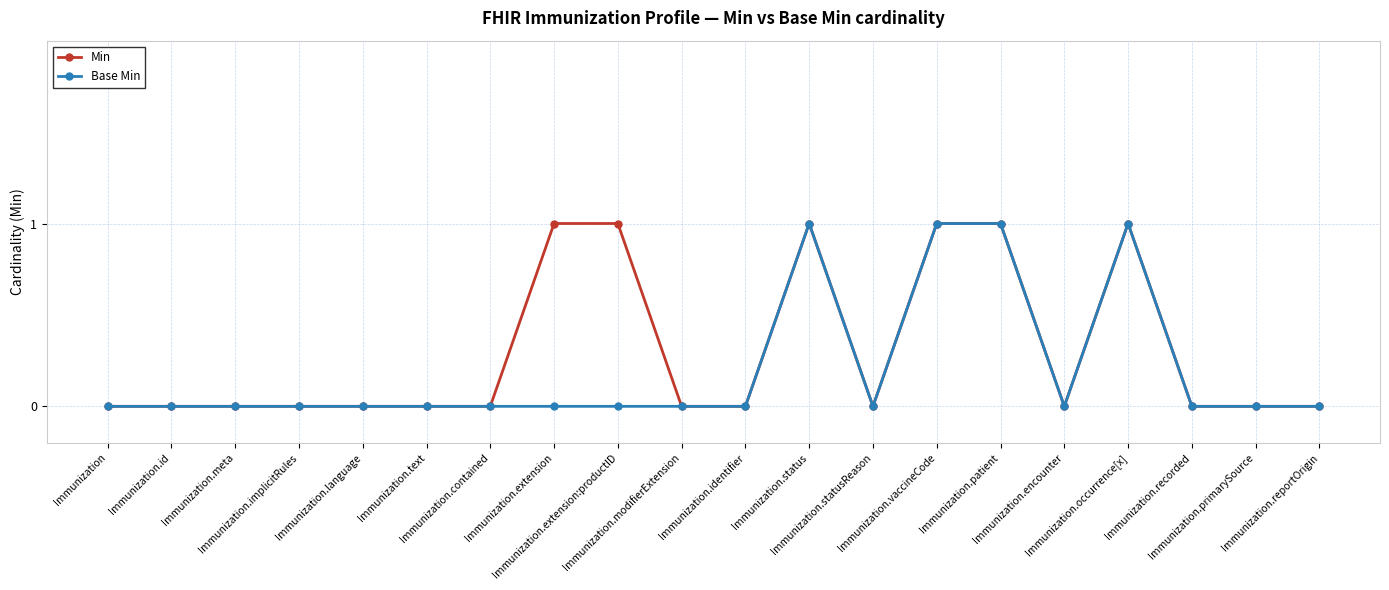

Reading left to right, list all the values displayed in this chart.

Min: Immunization=0	Immunization.id=0	Immunization.meta=0	Immunization.implicitRules=0	Immunization.language=0	Immunization.text=0	Immunization.contained=0	Immunization.extension=1	Immunization.extension:productID=1	Immunization.modifierExtension=0	Immunization.identifier=0	Immunization.status=1	Immunization.statusReason=0	Immunization.vaccineCode=1	Immunization.patient=1	Immunization.encounter=0	Immunization.occurrence[x]=1	Immunization.recorded=0	Immunization.primarySource=0	Immunization.reportOrigin=0
Base Min: Immunization=0	Immunization.id=0	Immunization.meta=0	Immunization.implicitRules=0	Immunization.language=0	Immunization.text=0	Immunization.contained=0	Immunization.extension=0	Immunization.extension:productID=0	Immunization.modifierExtension=0	Immunization.identifier=0	Immunization.status=1	Immunization.statusReason=0	Immunization.vaccineCode=1	Immunization.patient=1	Immunization.encounter=0	Immunization.occurrence[x]=1	Immunization.recorded=0	Immunization.primarySource=0	Immunization.reportOrigin=0